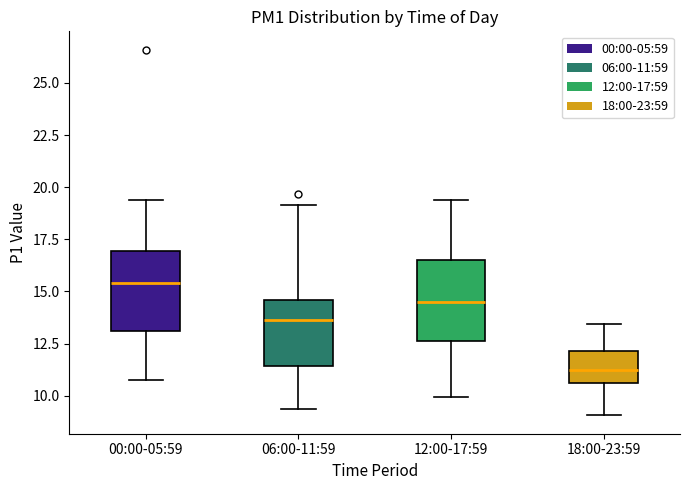

Where does the upper whisker of the box for 12:00-17:59 end on the y-axis? The values are not printed on the chart, so give them approximately, as read against the axis.

19.5